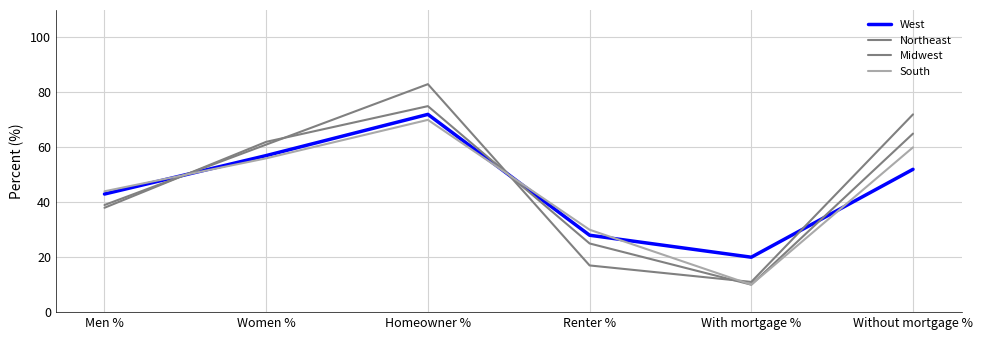

Does the chart display data point markers on the line(s)?

No